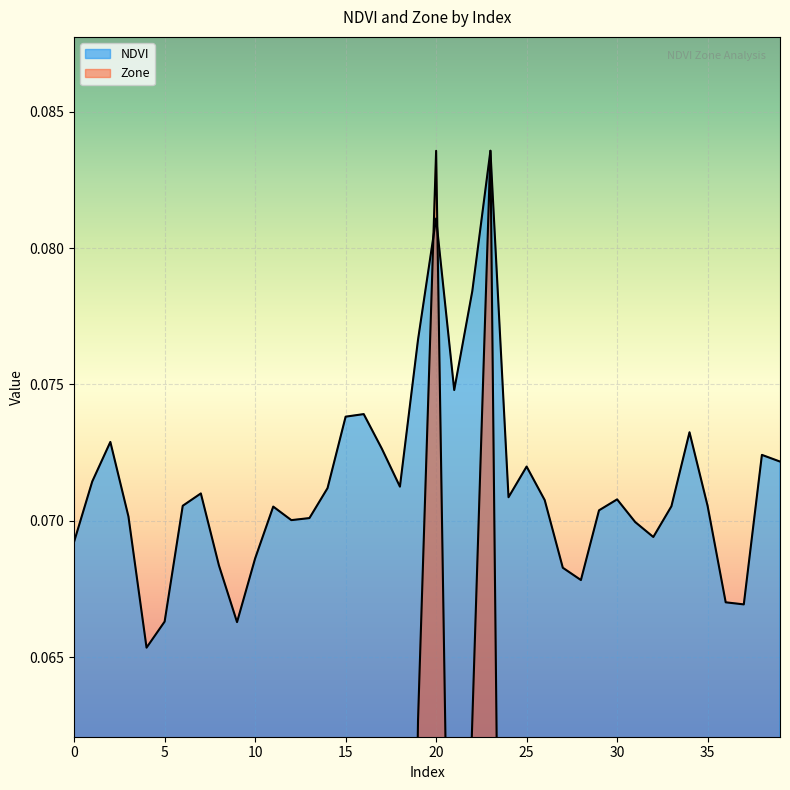

Rank the series at 22 from lowest to highest value.

Zone, NDVI